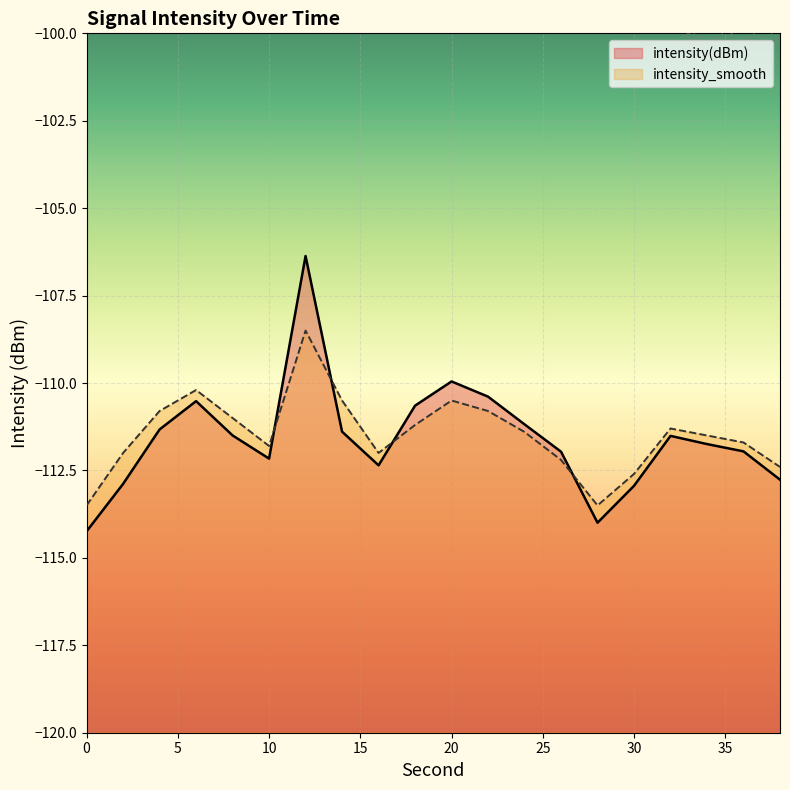

Reading left to right, what are all the values shown in this chart?

intensity(dBm): -114.2	-112.9	-111.3	-110.5	-111.5	-112.2	-106.4	-111.4	-112.4	-110.6	-110.0	-110.4	-111.2	-112.0	-114.0	-112.9	-111.5	-111.7	-112.0	-112.8
intensity_smooth: -113.5	-112.0	-110.8	-110.2	-111.0	-111.8	-108.5	-110.5	-112.0	-111.2	-110.5	-110.8	-111.4	-112.2	-113.5	-112.6	-111.3	-111.5	-111.7	-112.4